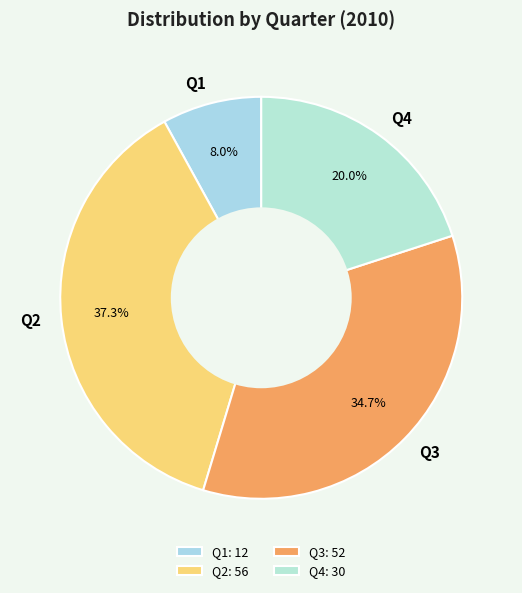

Does Q4 represent more than half of the total?

No